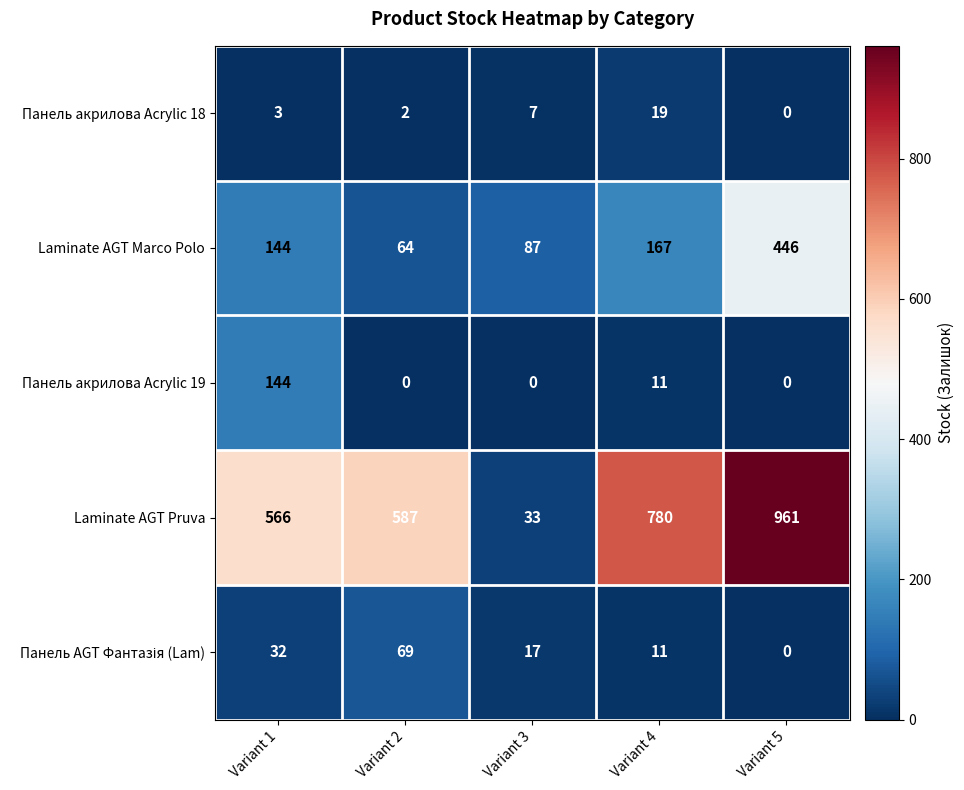

At which category is the sum across all series the highest?

Variant 5